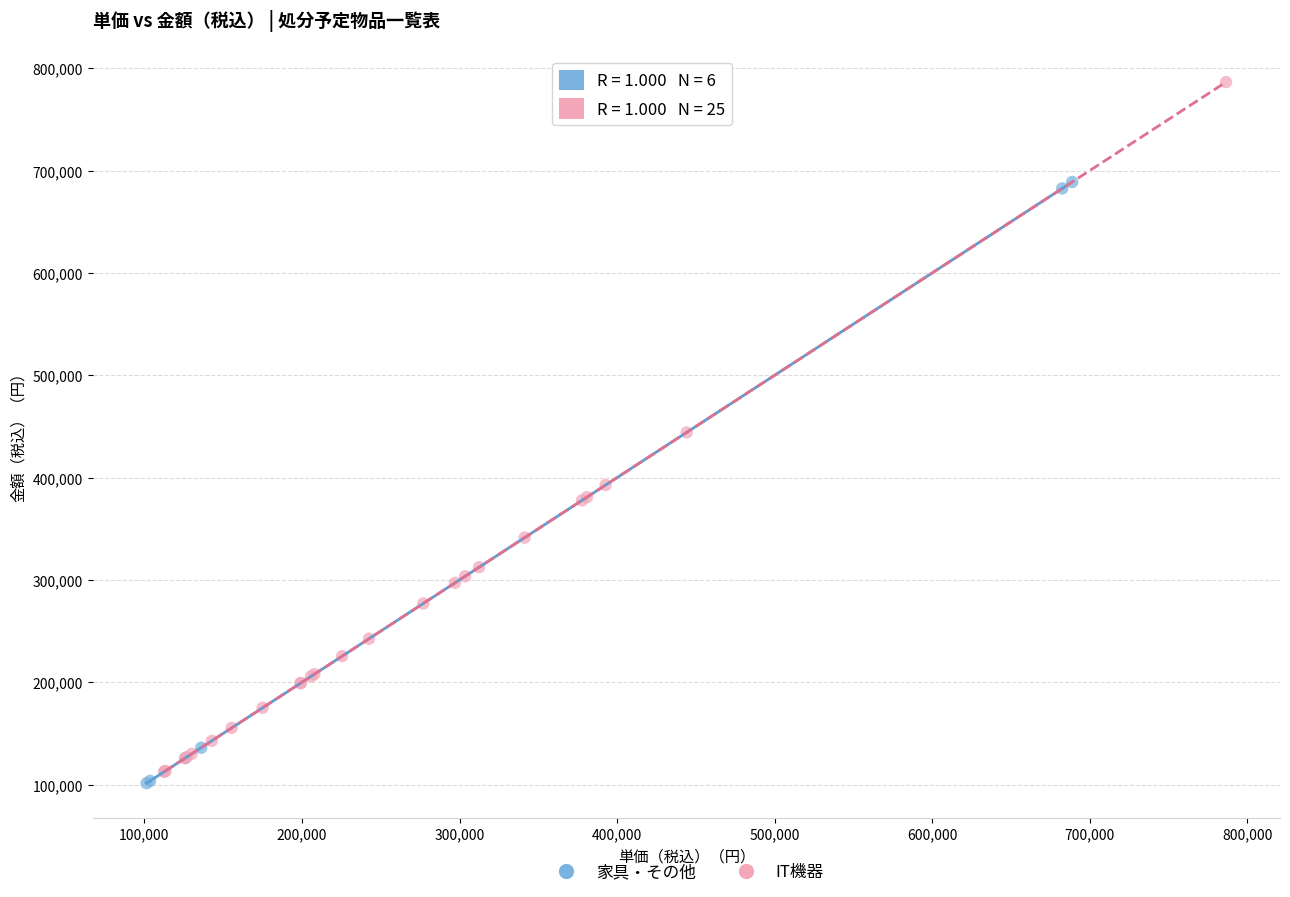

Which series contains the highest Y value?

IT機器